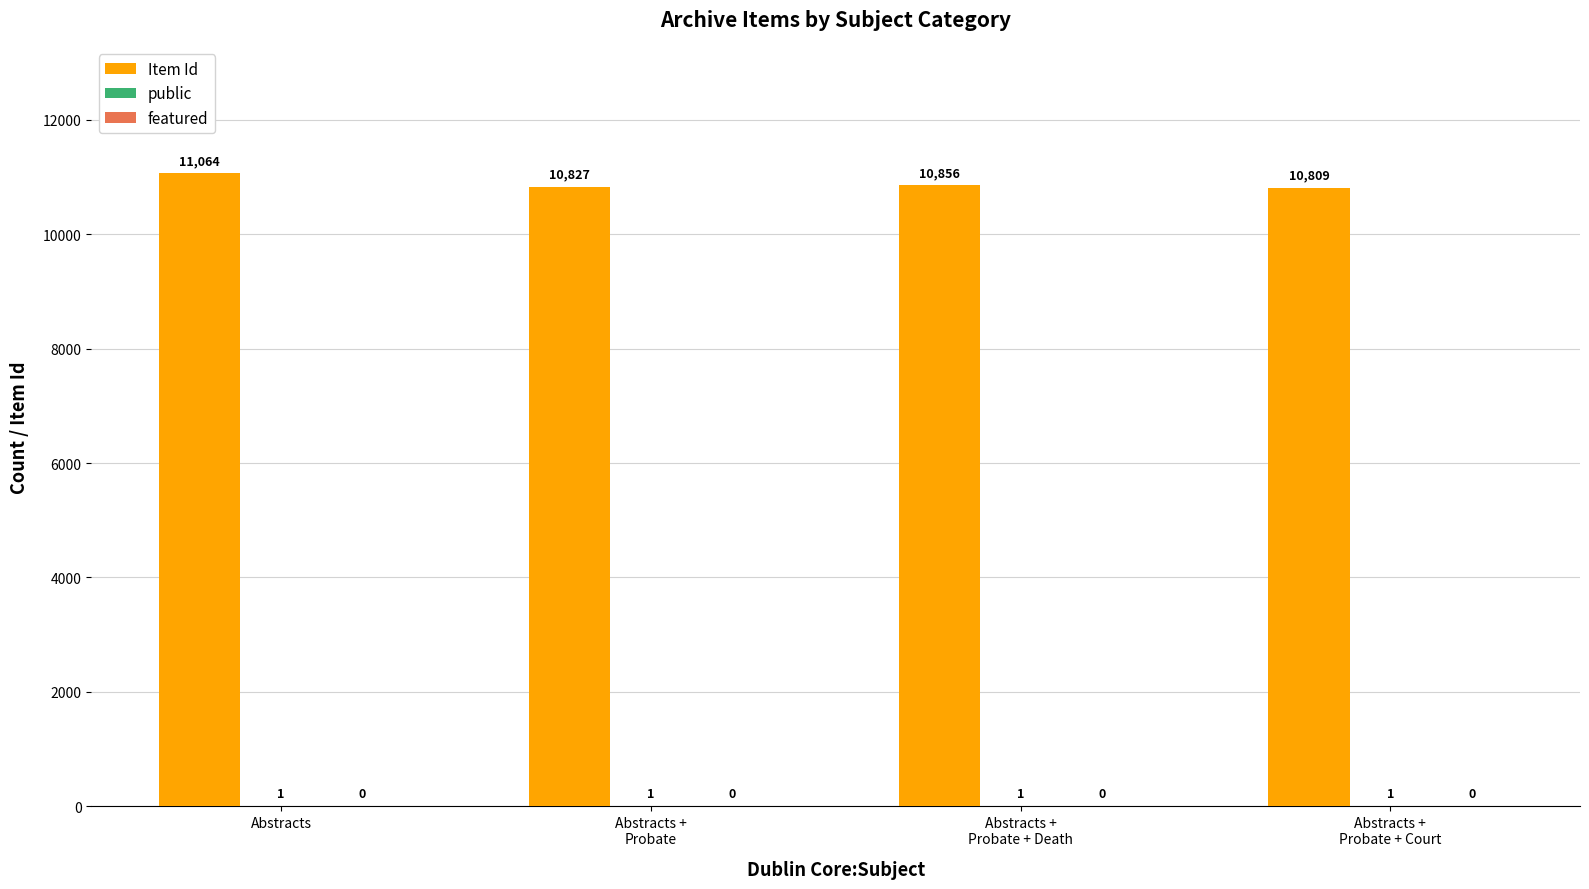

Which series changed the most between Abstracts and Abstracts +
Probate + Death?

Item Id